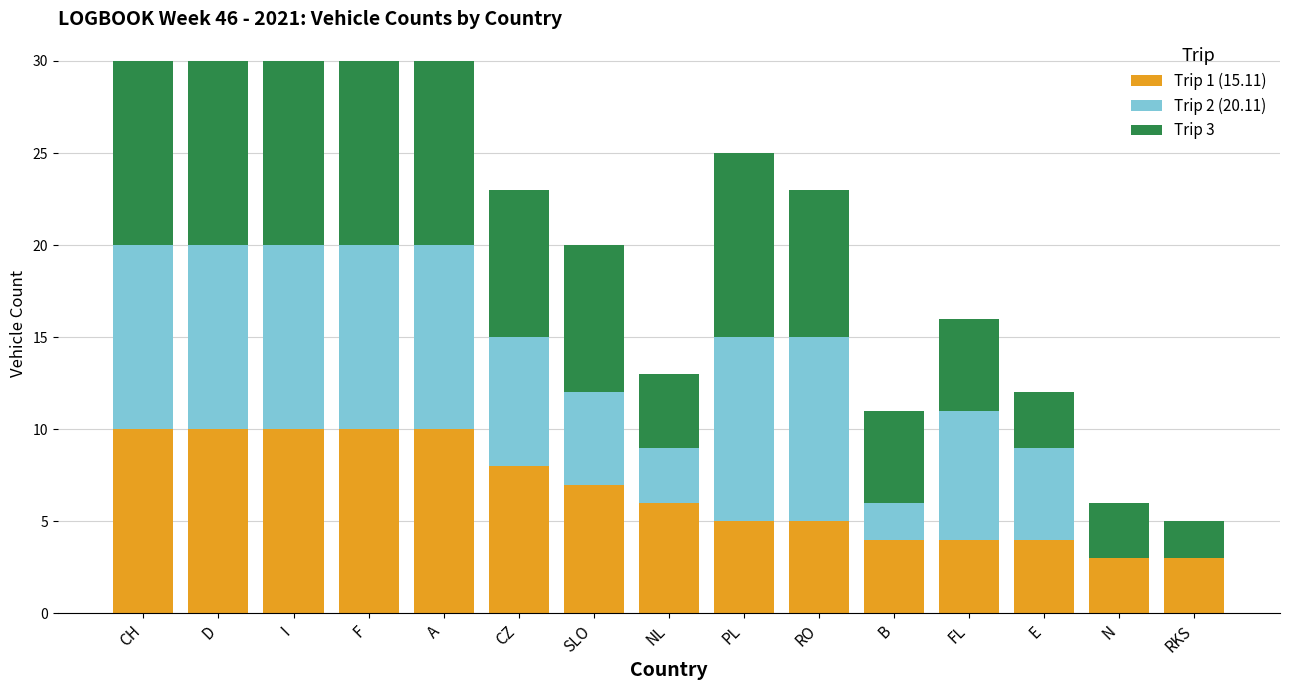

The value of Trip 1 (15.11) at D is 3. True or false?

False